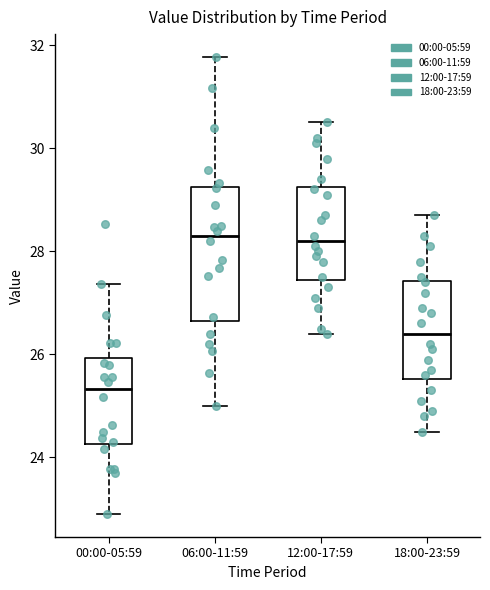

Where does the lower whisker of the box for 12:00-17:59 end on the y-axis? The values are not printed on the chart, so give them approximately, as read against the axis.

26.4